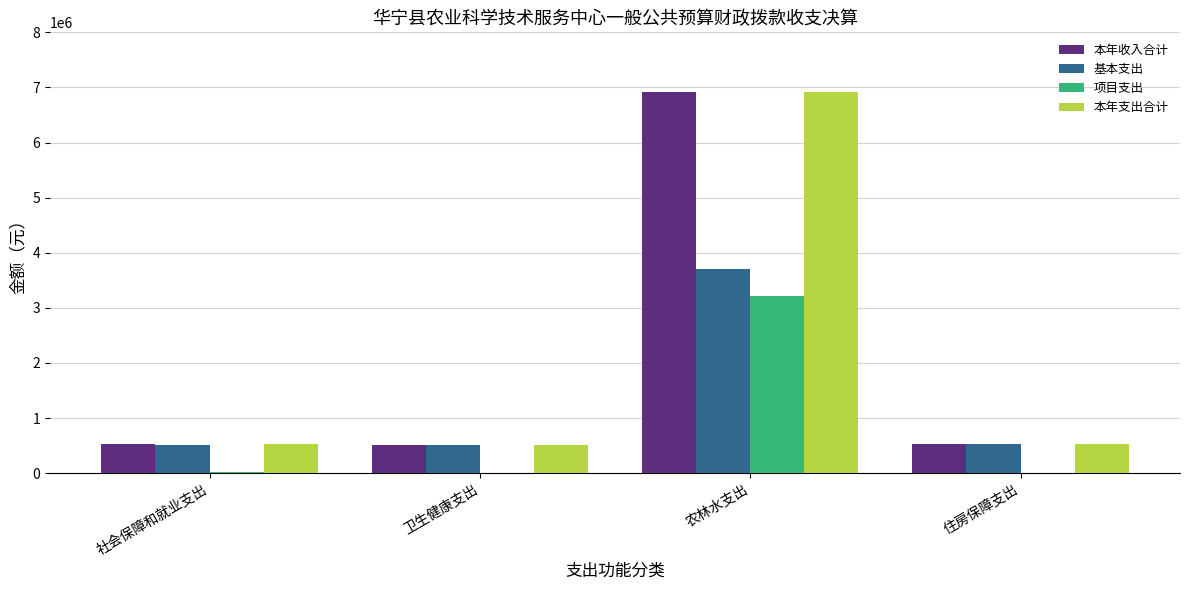

Which category has the highest value in the 本年收入合计 series?

农林水支出